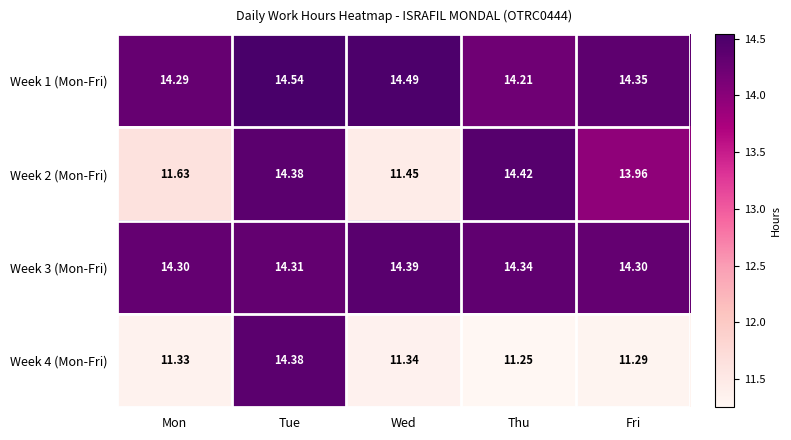

List the labels in order of Week 4 (Mon-Fri) value, largest first.

Tue, Wed, Mon, Fri, Thu